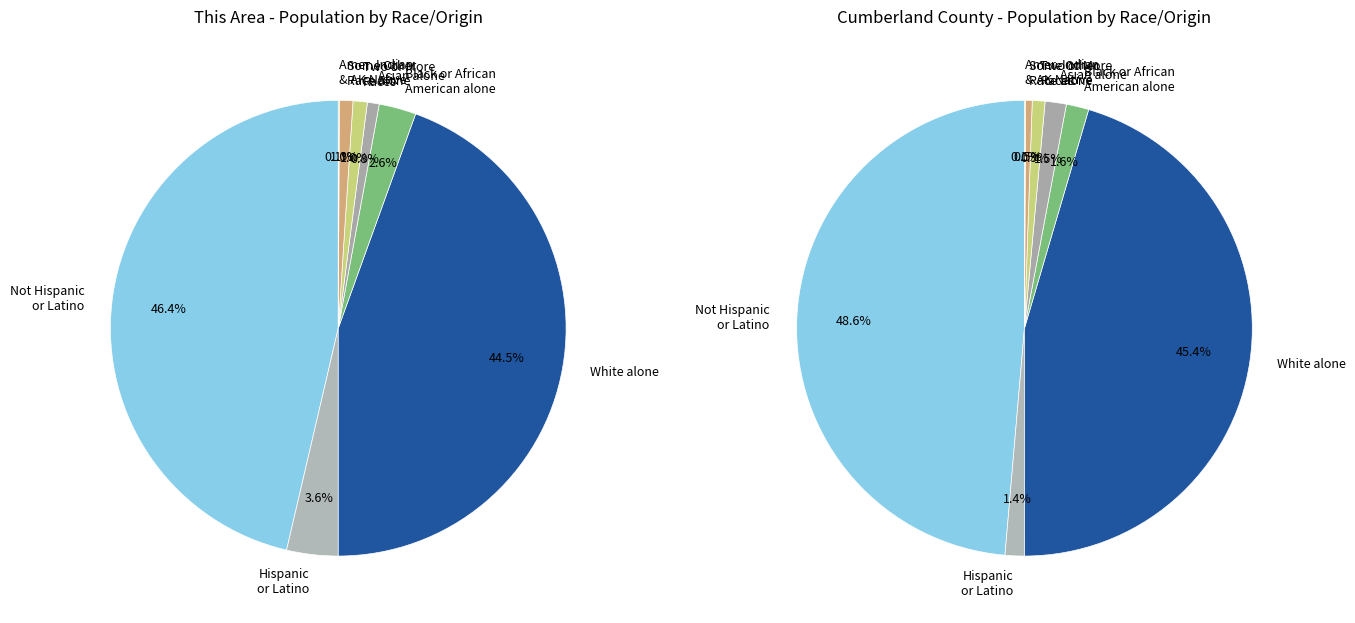

Which series has the widest spread of values?

Cumberland County